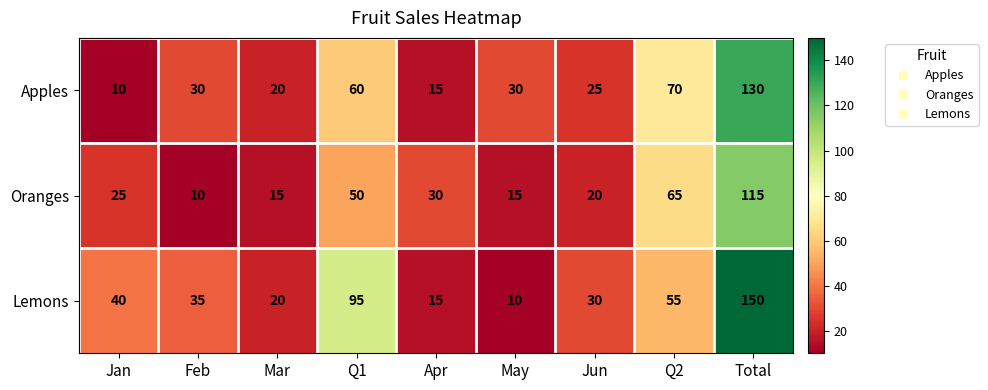

What is the highest value of the Oranges series?

115